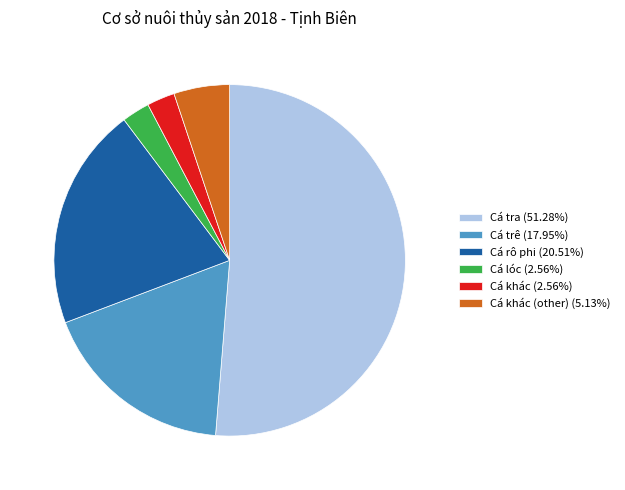

Combined, do Cá trê (17.95%) and Cá khác (other) (5.13%) account for over 50%?

No